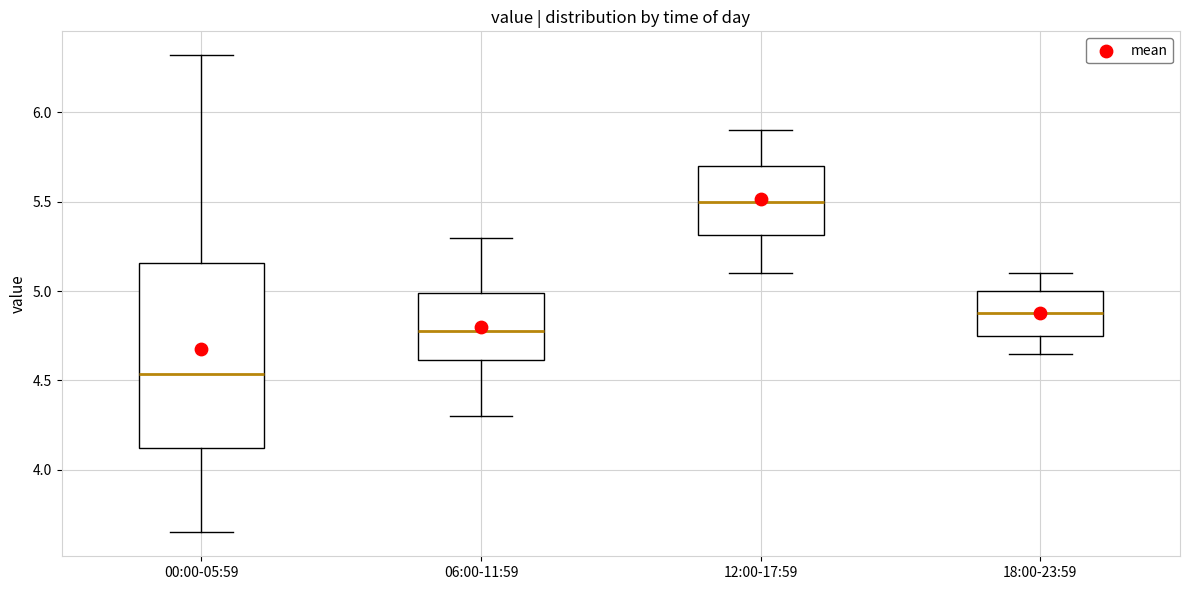

Which box has the lowest median line?

00:00-05:59